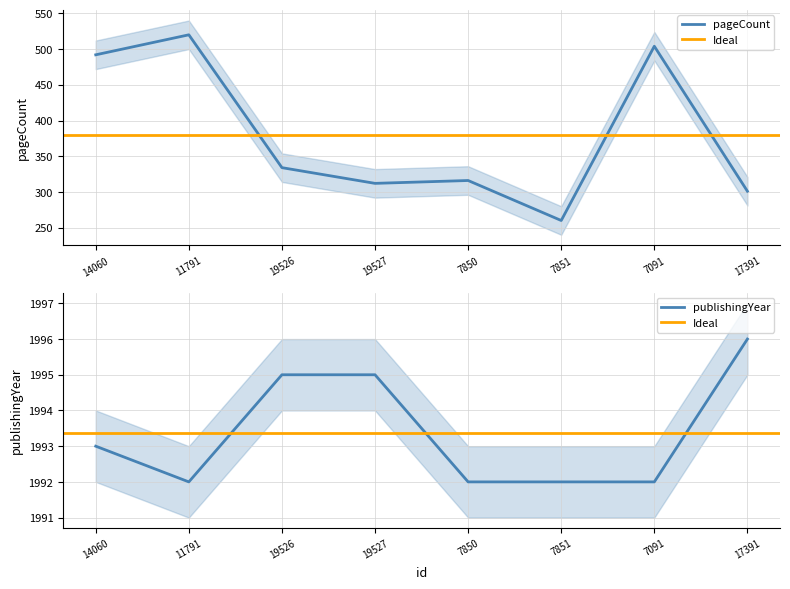

What is the label of the 5th point from the left?

7850